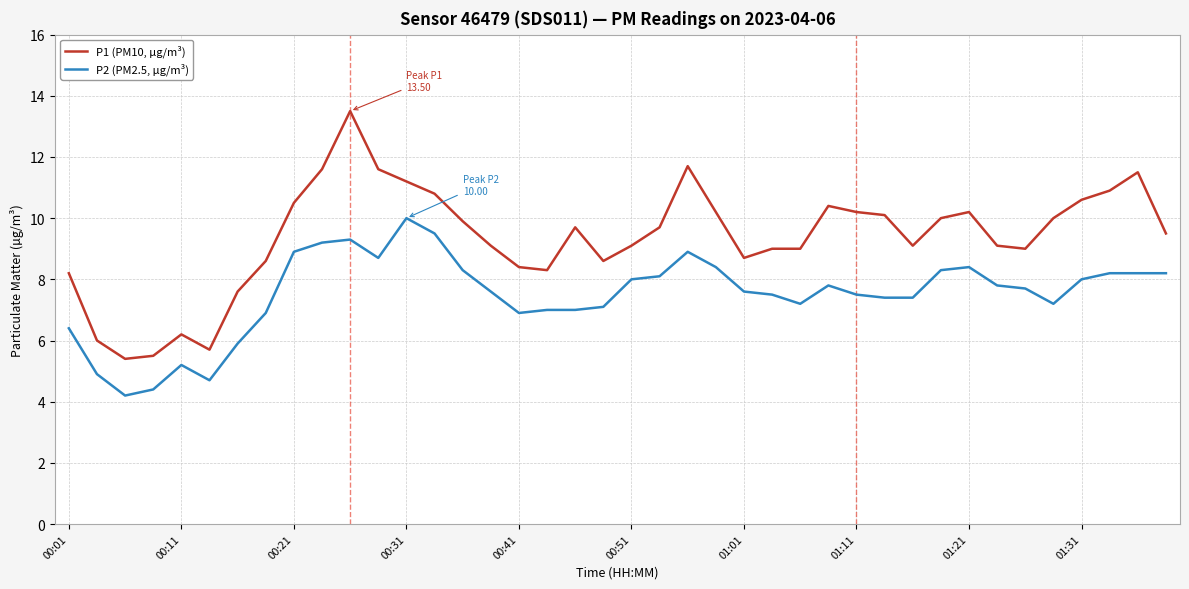

What is the average value of the P2 (PM2.5, µg/m³) series?

7.5